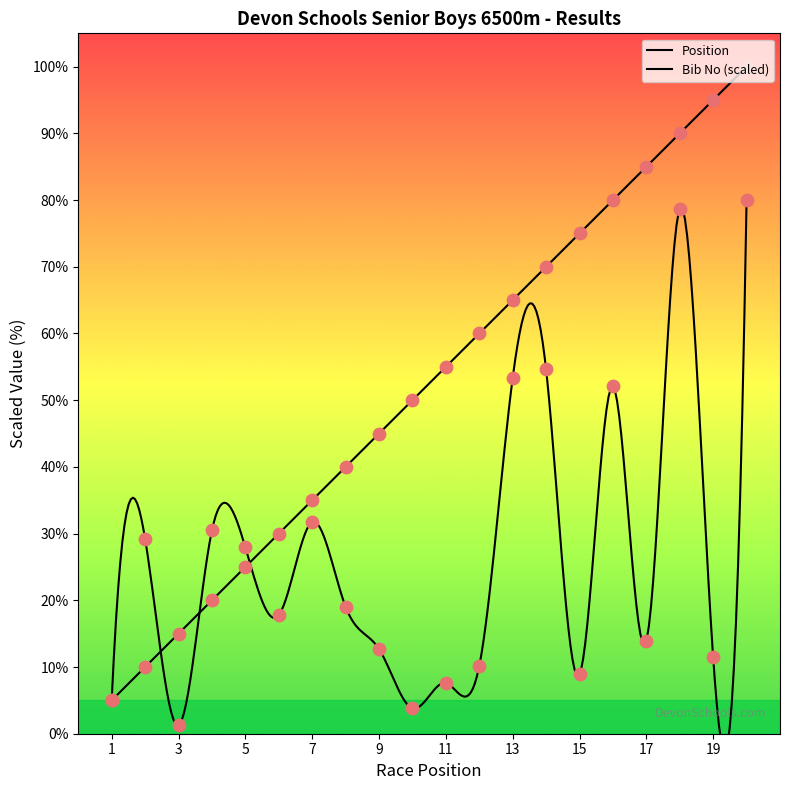

At which category is the sum across all series the highest?

20